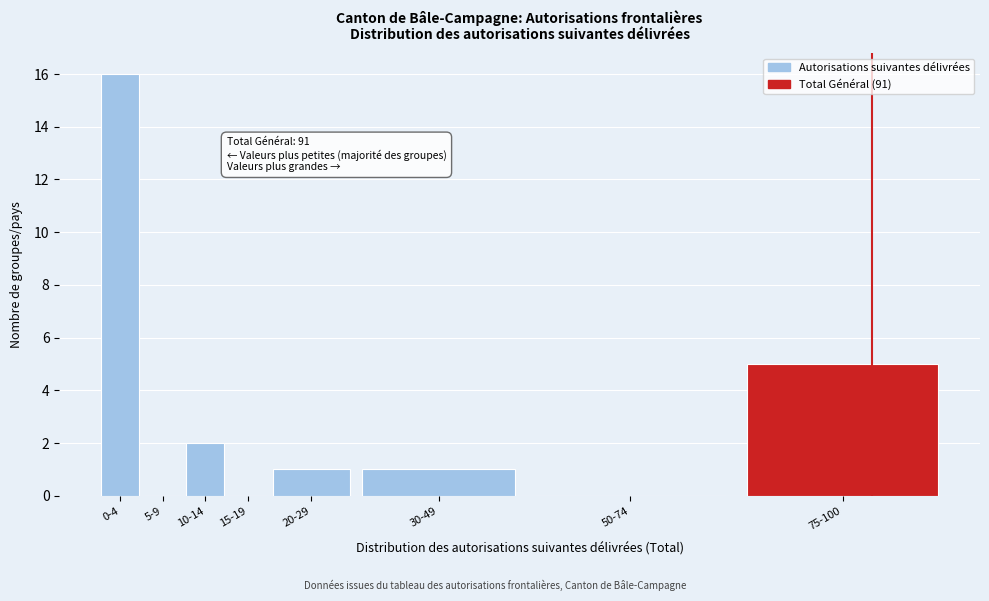

Reading left to right, list all the values displayed in this chart.

0-4=16	5-9=0	10-14=2	15-19=0	20-29=1	30-49=1	50-74=0	75-100=5